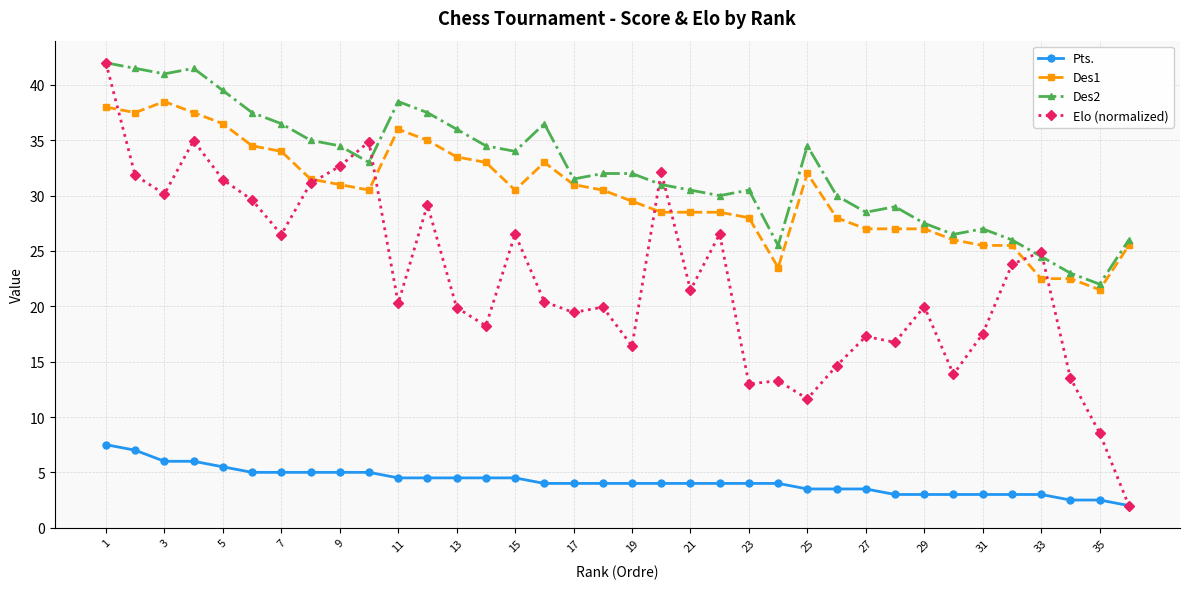

True or false: Des2 and Pts. cross at least once.

False